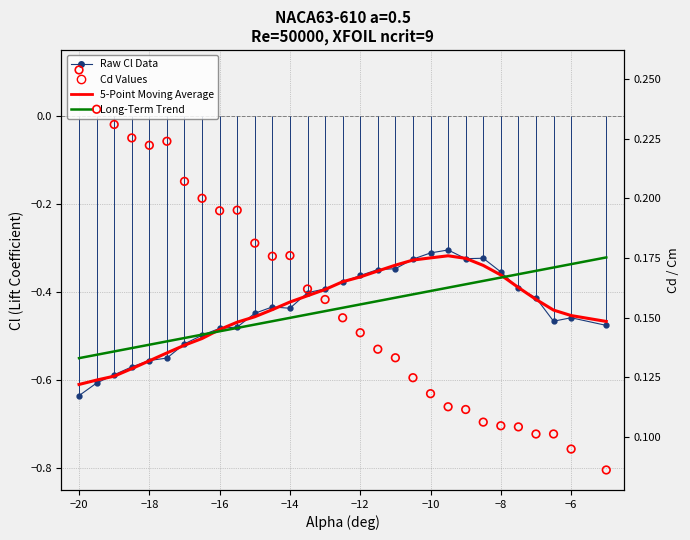

Which series contains the lowest Y value?

Raw Cl Data